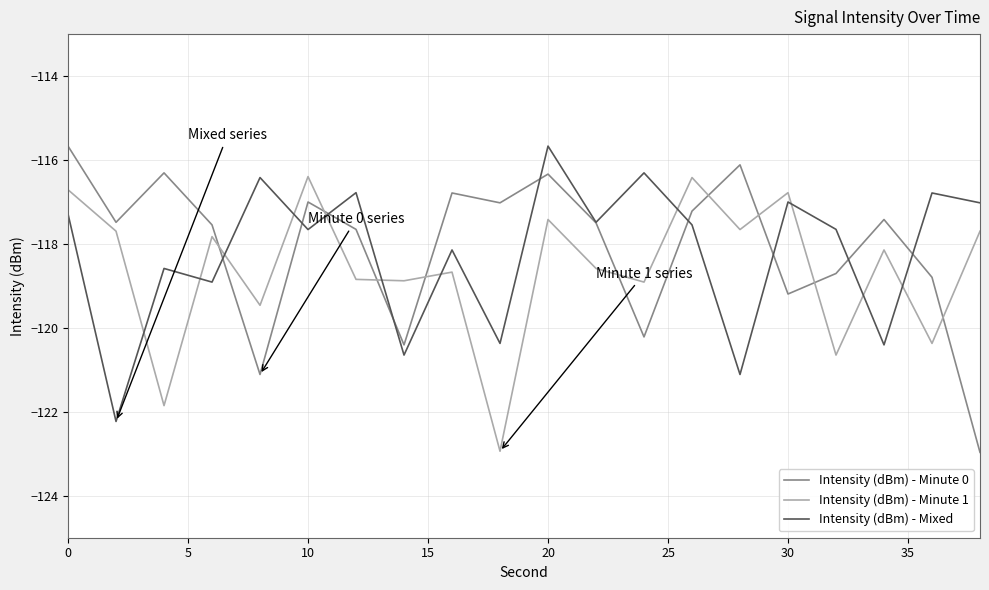

At how many categories does at least one series exceed -118?

19